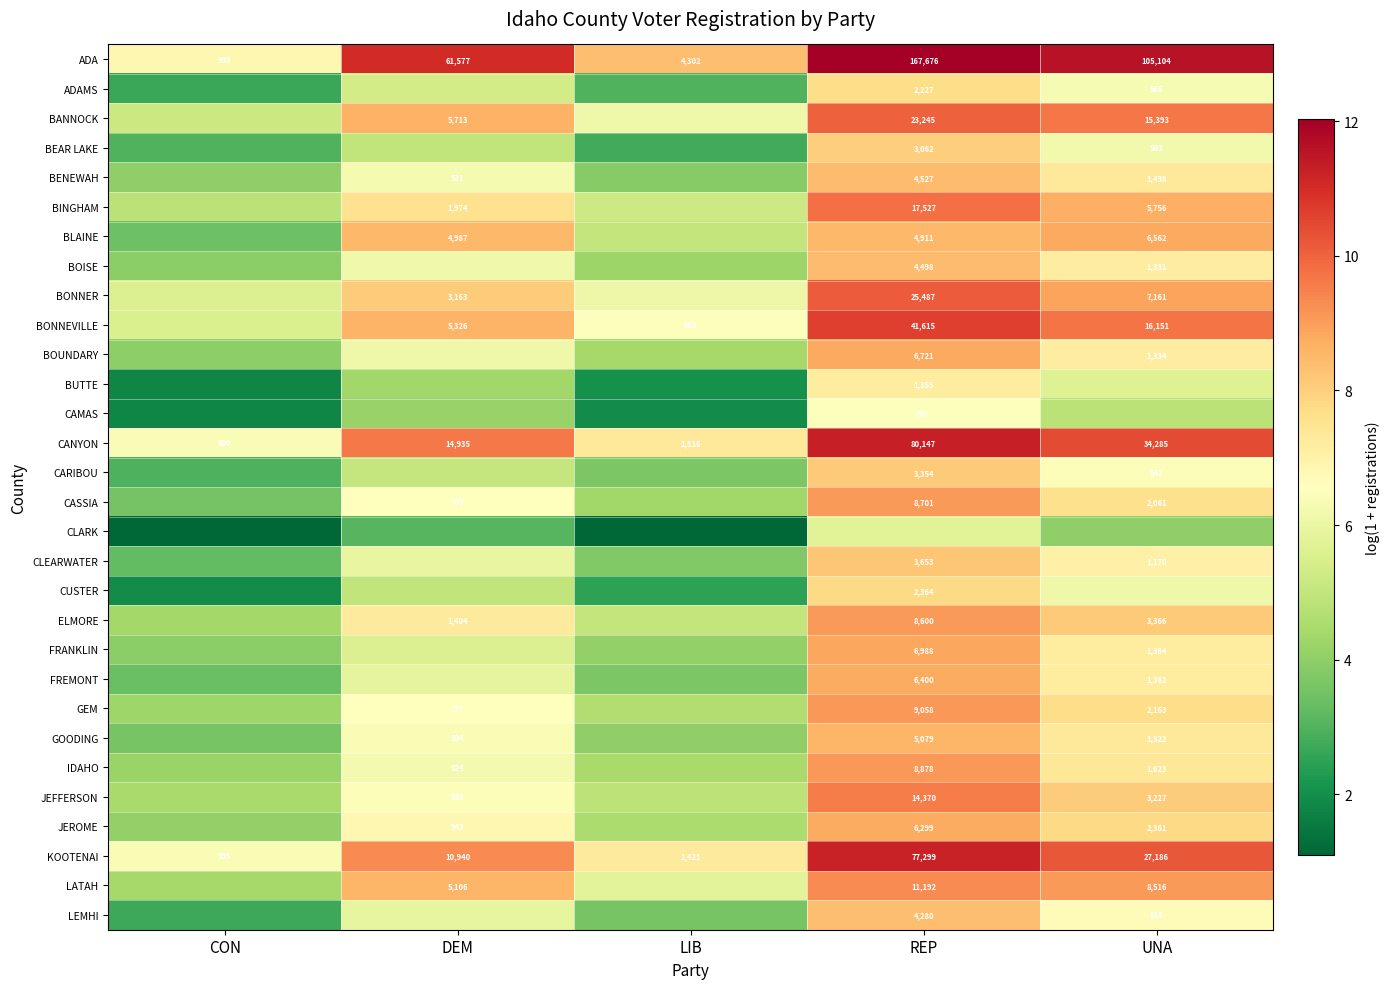

Is the value of BENEWAH at UNA greater than the value of ELMORE at DEM?

Yes